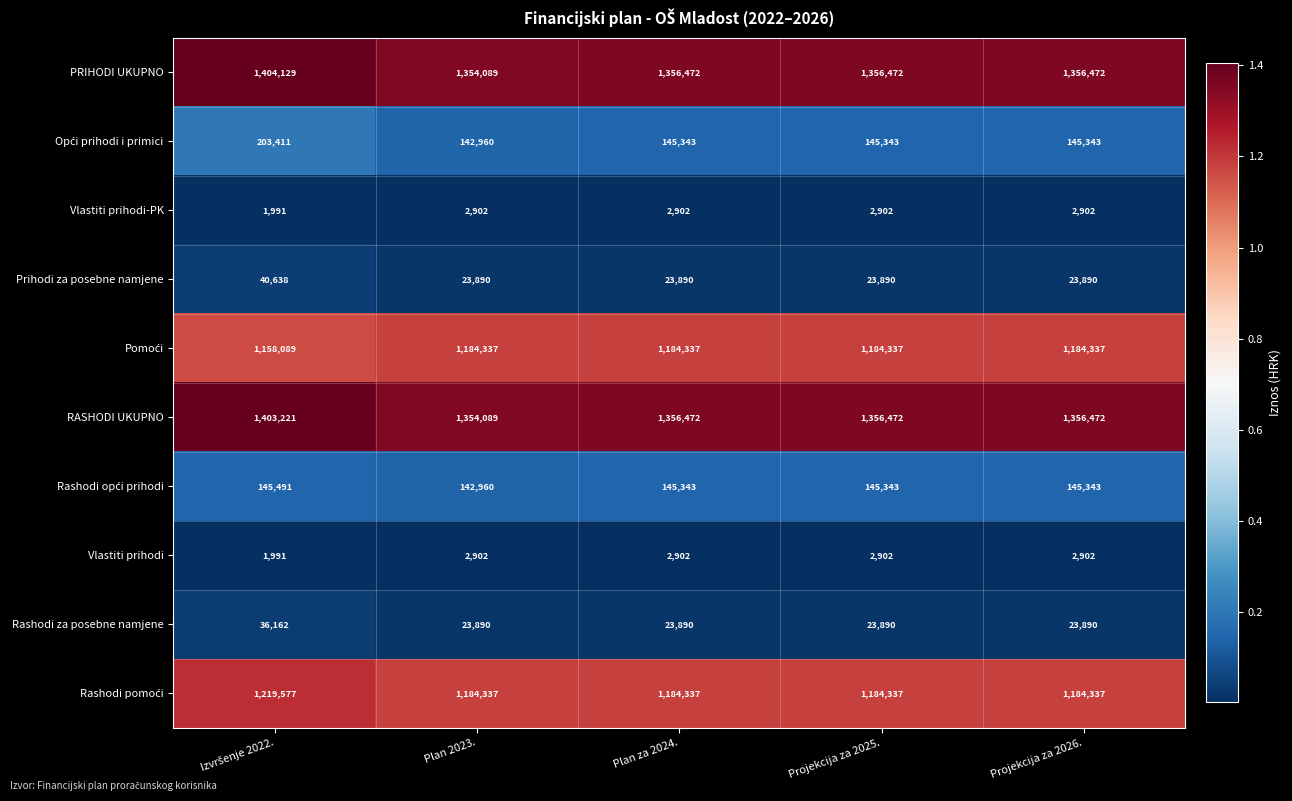

What is the average value of the Vlastiti prihodi series?

2720